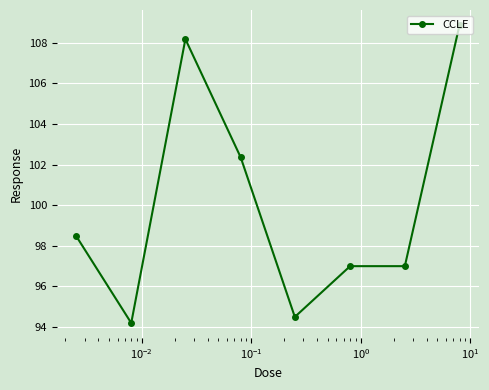

What is the average value?

100.1